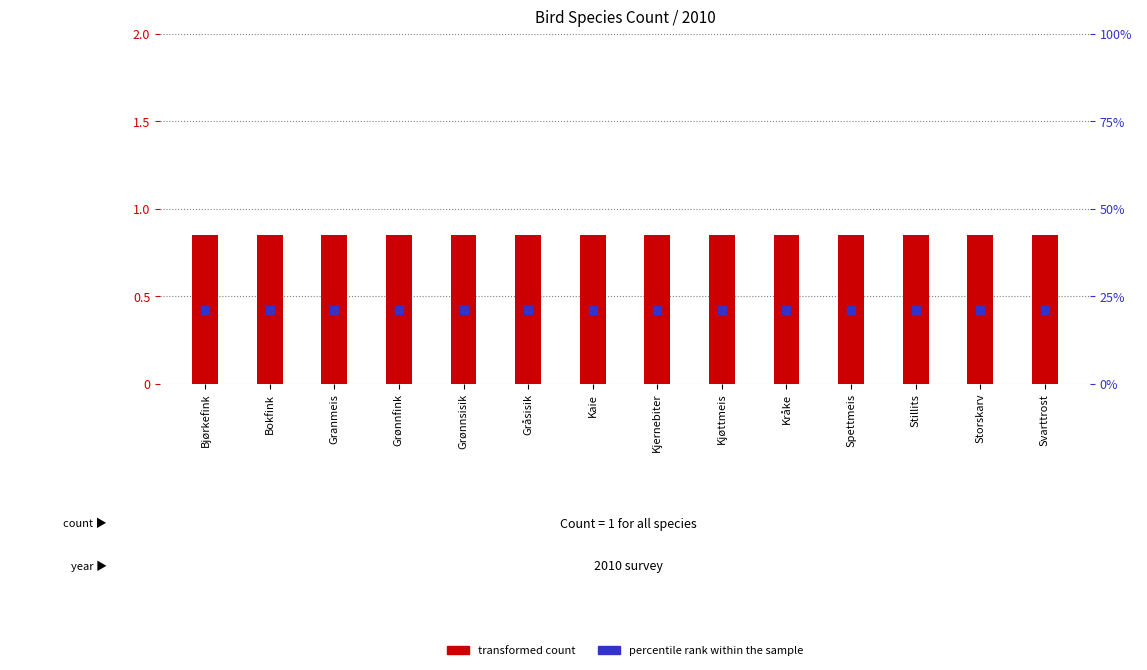

At how many categories does at least one series exceed 0?

14